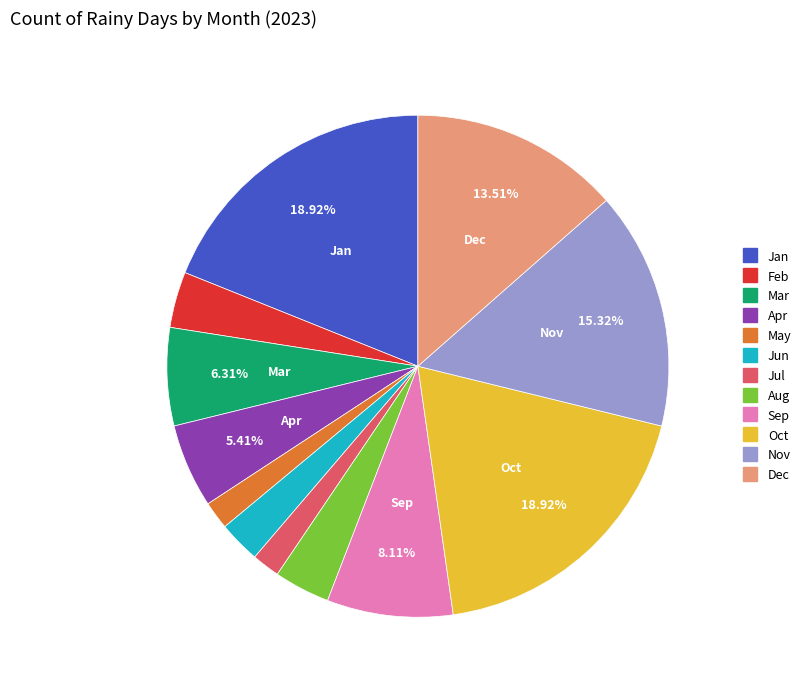

Is May the majority of the pie?

No